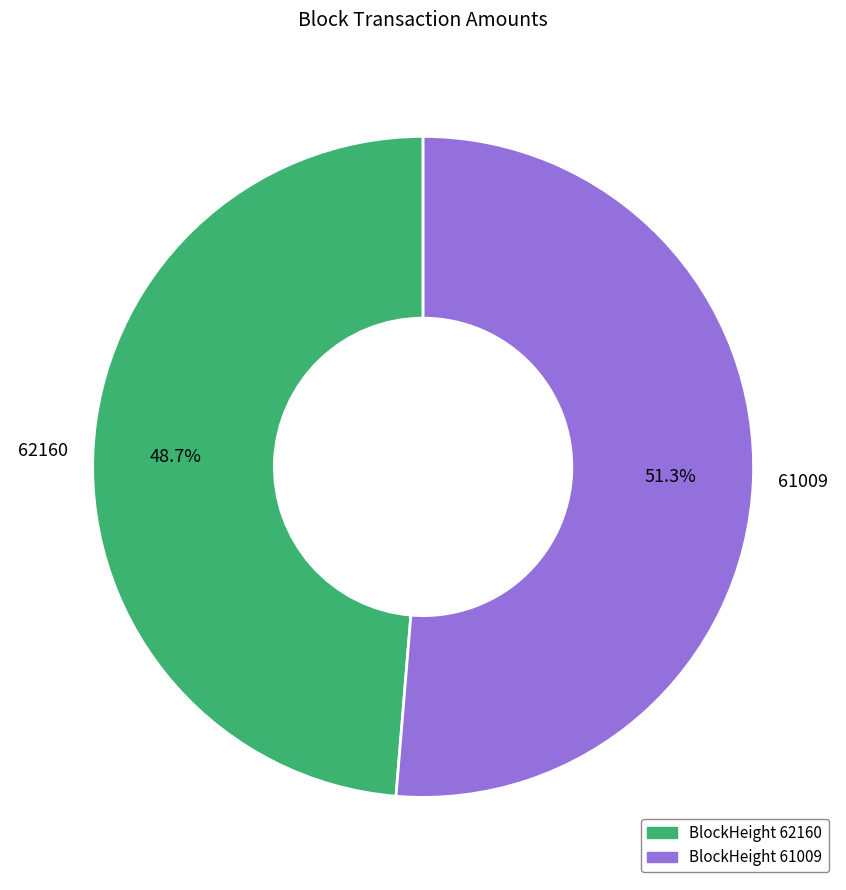

How many segments does this pie chart have?

2